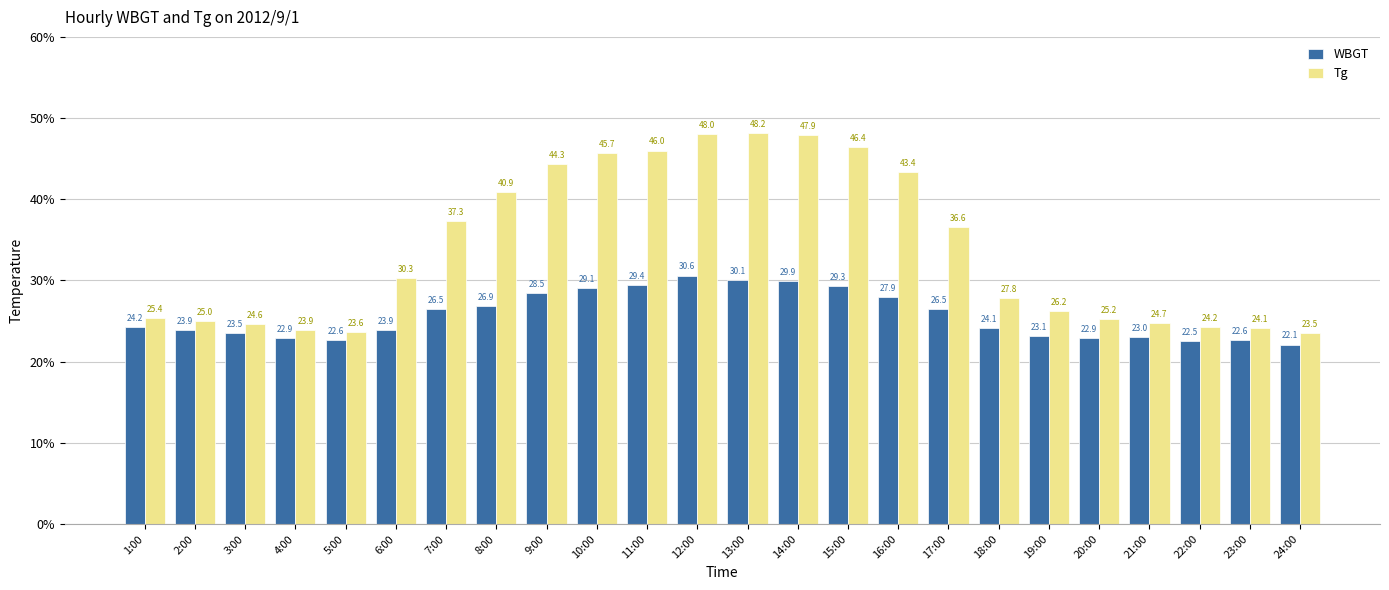

List the series in order of their peak value, lowest first.

WBGT, Tg